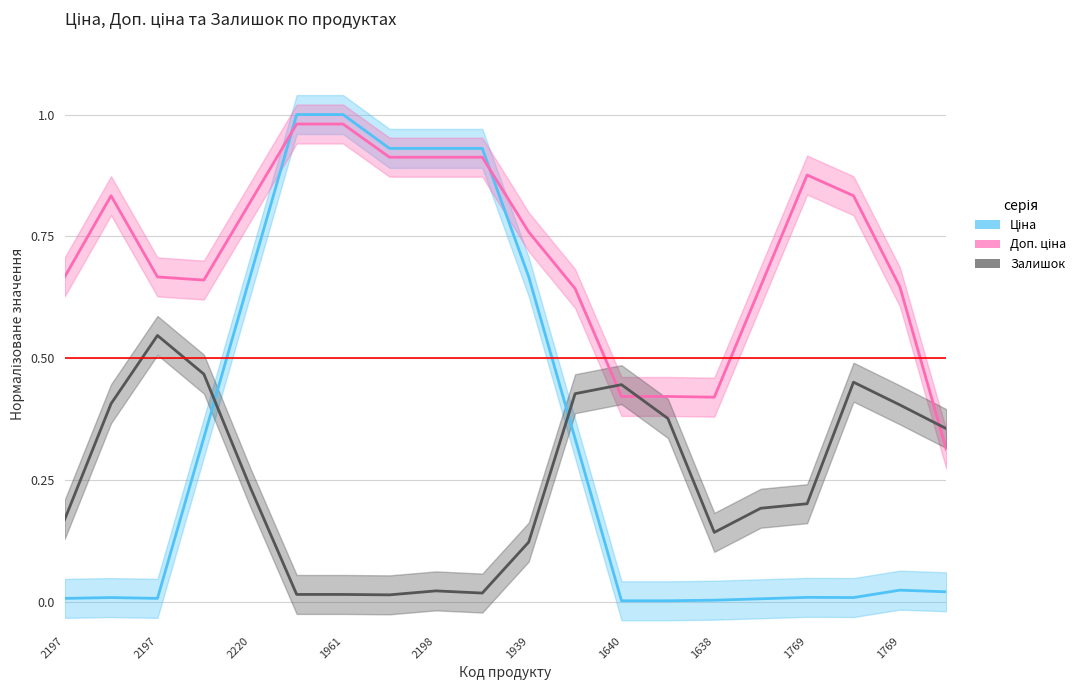

The Ціна series shows 0.0 at 17. True or false?

False